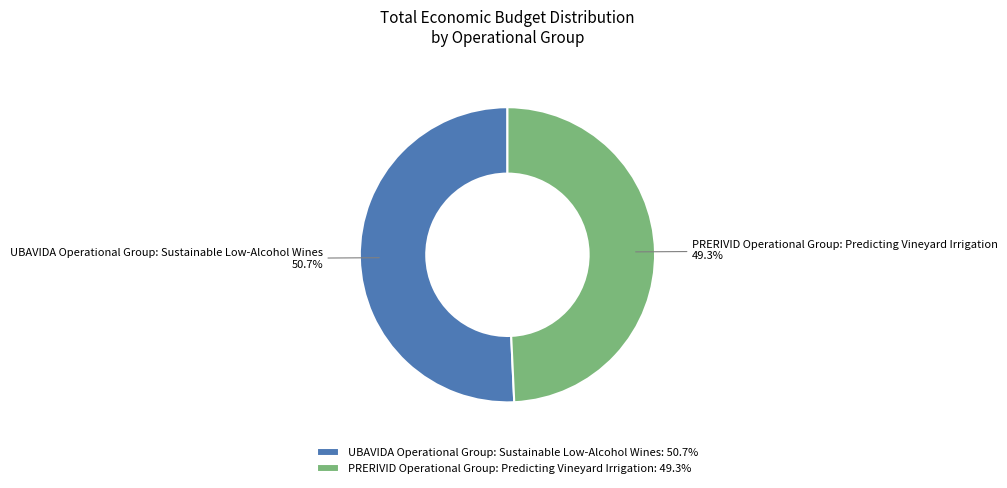

Rank the categories by value from highest to lowest.

UBAVIDA Operational Group: Sustainable Low-Alcohol Wines, PRERIVID Operational Group: Predicting Vineyard Irrigation